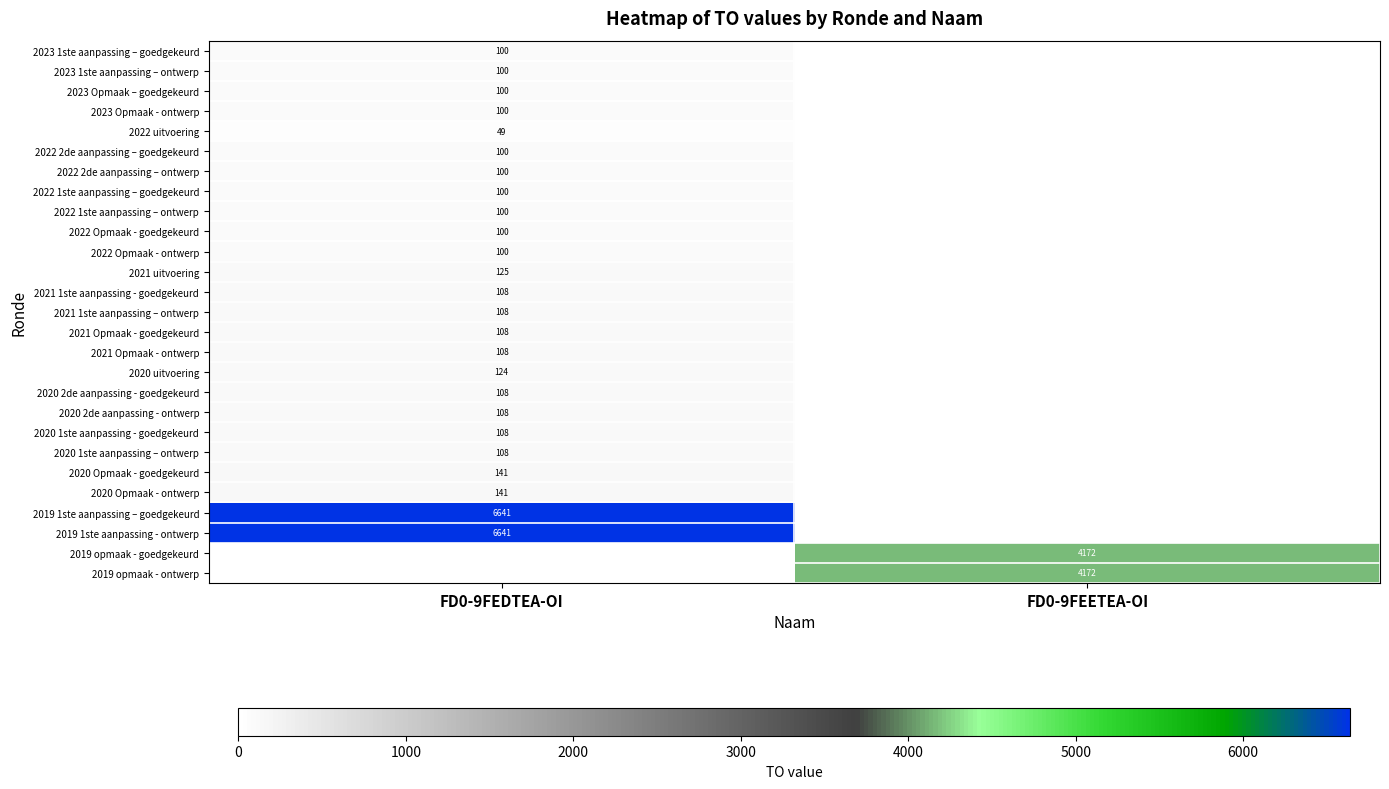

Is the value of 2019 1ste aanpassing - ontwerp at FD0-9FEDTEA-OI greater than the value of 2021 uitvoering at FD0-9FEDTEA-OI?

Yes